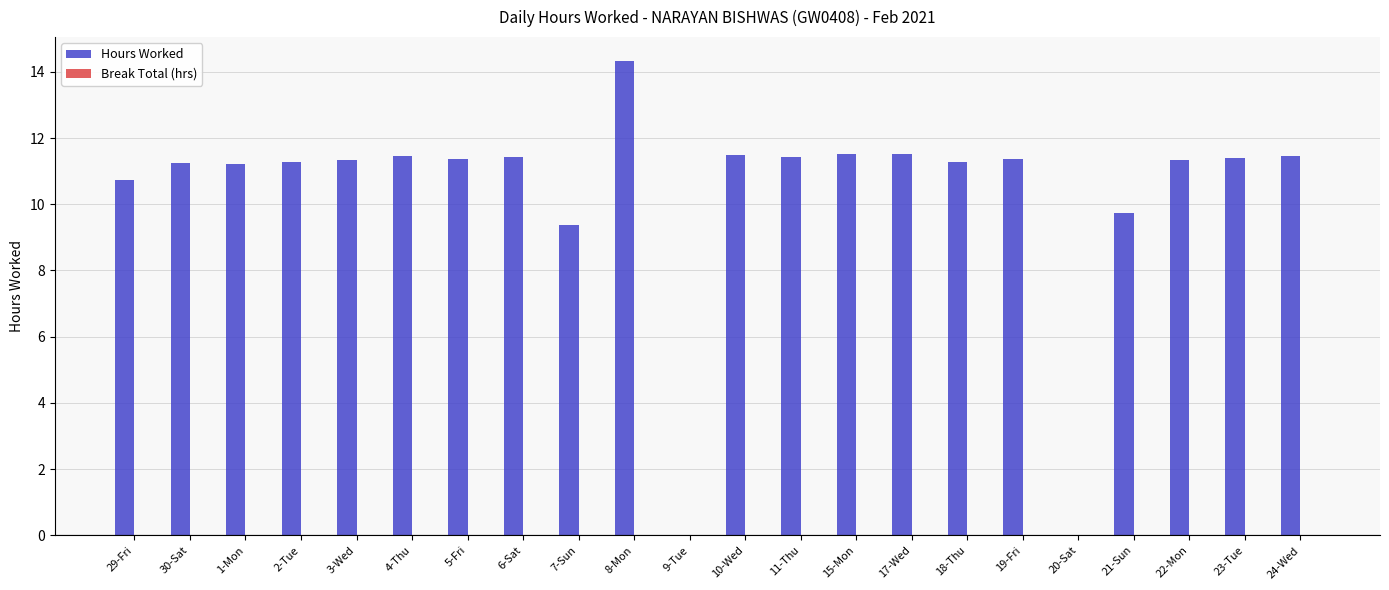

Are the bars horizontal?

No